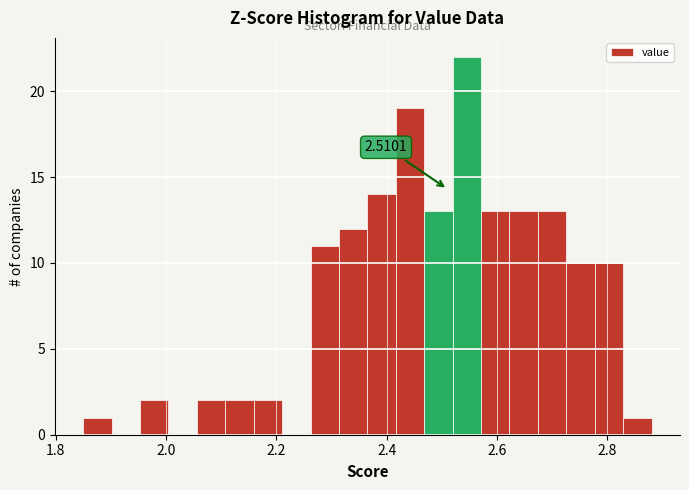

Read against the x-axis, roughly where is the centre of the tallest bar?

2.54